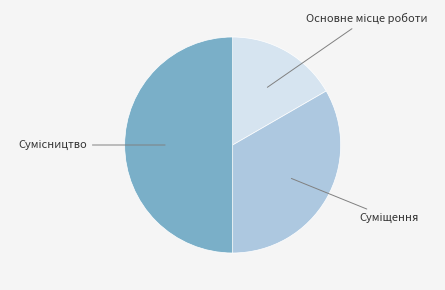

How many segments does this pie chart have?

3